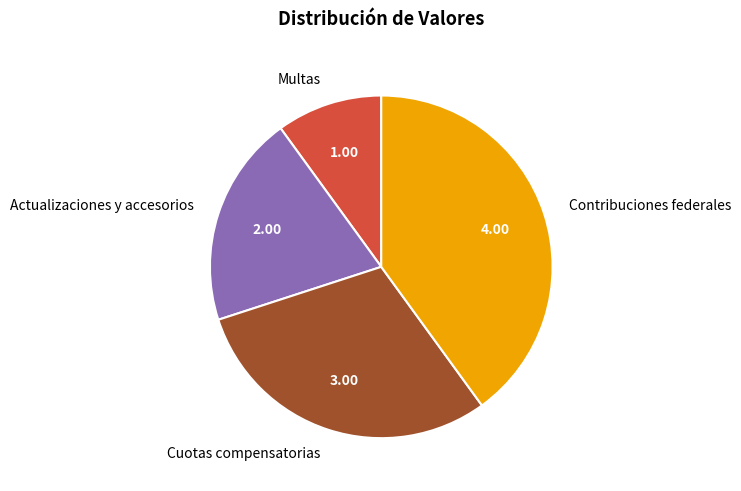

What is the smallest slice in the pie chart?

Multas